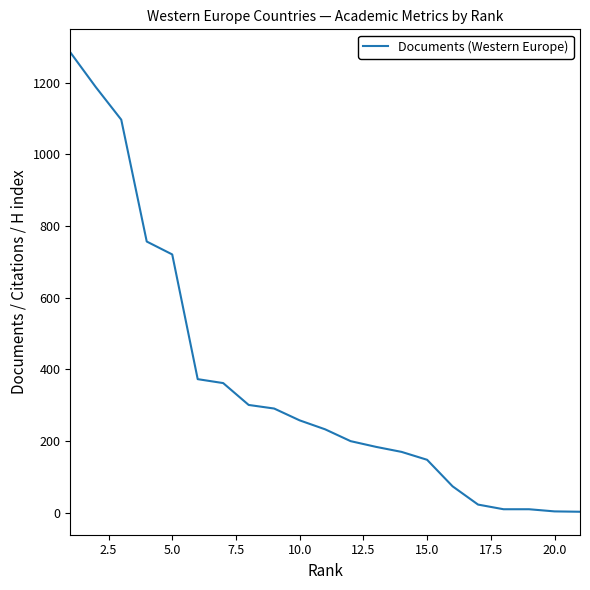

Does the chart have visible grid lines?

No